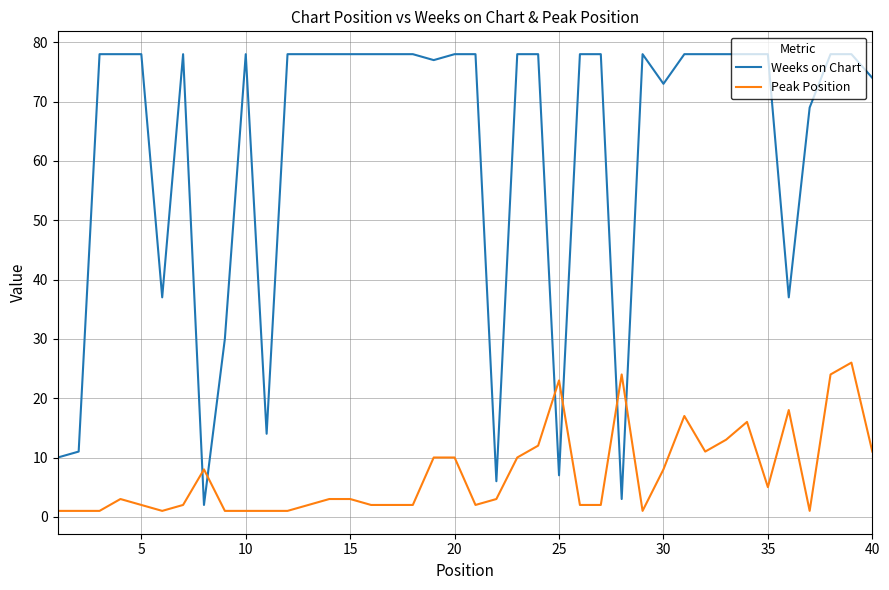

What is the sum of all Peak Position values?

286